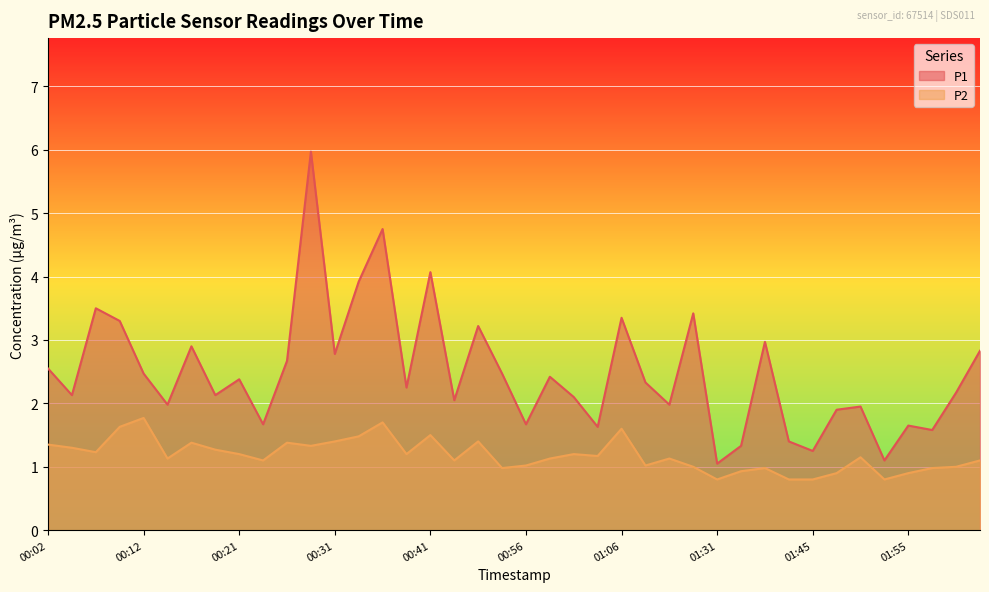

What position from the left is 00:12?

5